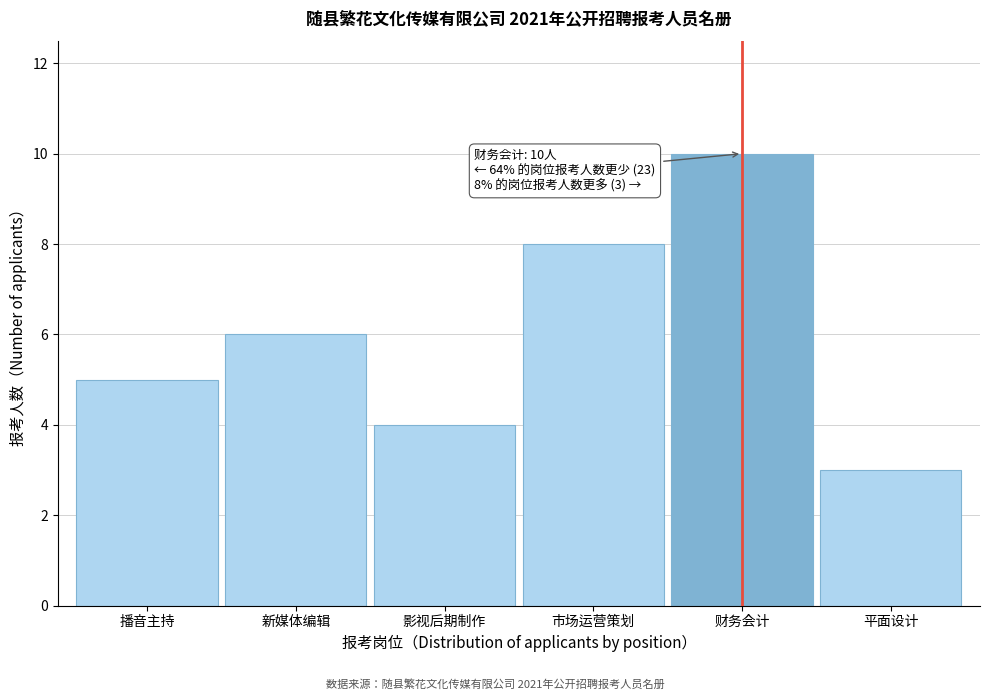

Reading left to right, list all the values displayed in this chart.

5	6	4	8	10	3